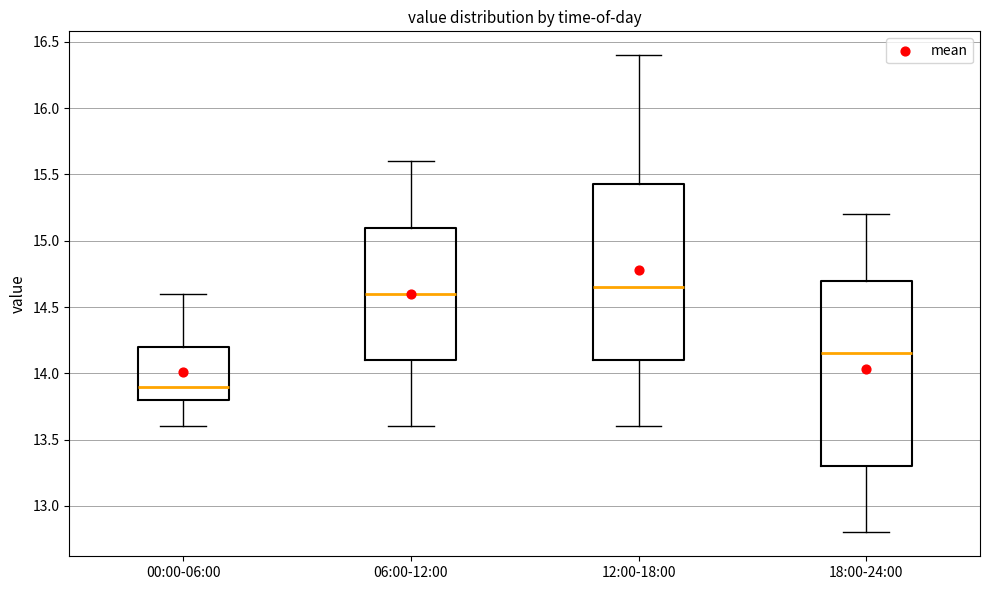

Reading left to right, read every box against the y-axis: the position of its median line, the range the box covers, and the ends of its whiskers. The values are not printed on the chart, so give them approximately, as read against the axis.

00:00-06:00: median 13.90, box 13.80 to 14.20, whiskers 13.60 to 14.60
06:00-12:00: median 14.60, box 14.10 to 15.10, whiskers 13.60 to 15.60
12:00-18:00: median 14.65, box 14.10 to 15.45, whiskers 13.60 to 16.40
18:00-24:00: median 14.15, box 13.30 to 14.70, whiskers 12.80 to 15.20